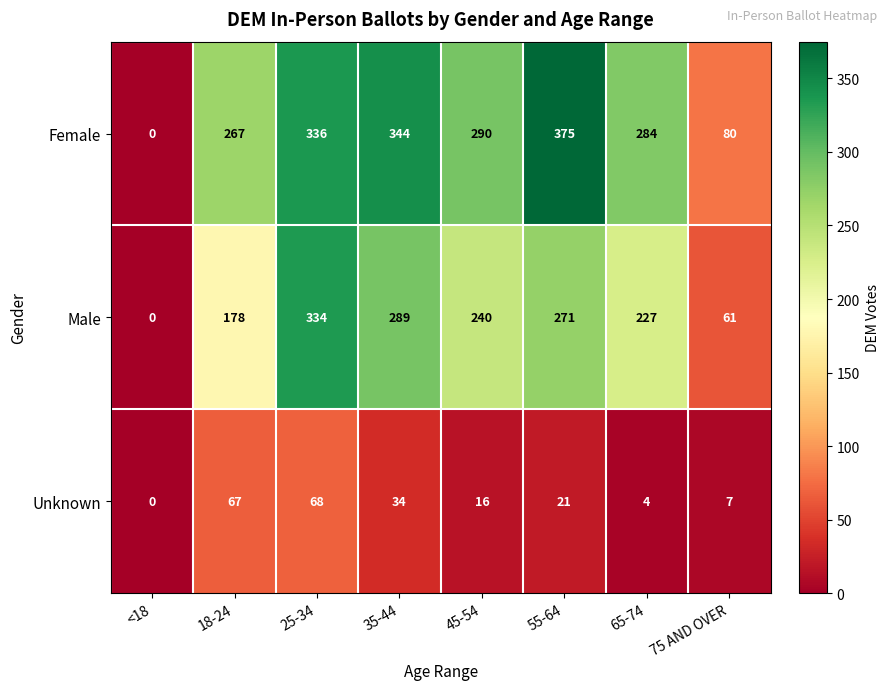

Reading left to right, list all the values displayed in this chart.

Female: <18=0	18-24=267	25-34=336	35-44=344	45-54=290	55-64=375	65-74=284	75 AND OVER=80
Male: <18=0	18-24=178	25-34=334	35-44=289	45-54=240	55-64=271	65-74=227	75 AND OVER=61
Unknown: <18=0	18-24=67	25-34=68	35-44=34	45-54=16	55-64=21	65-74=4	75 AND OVER=7